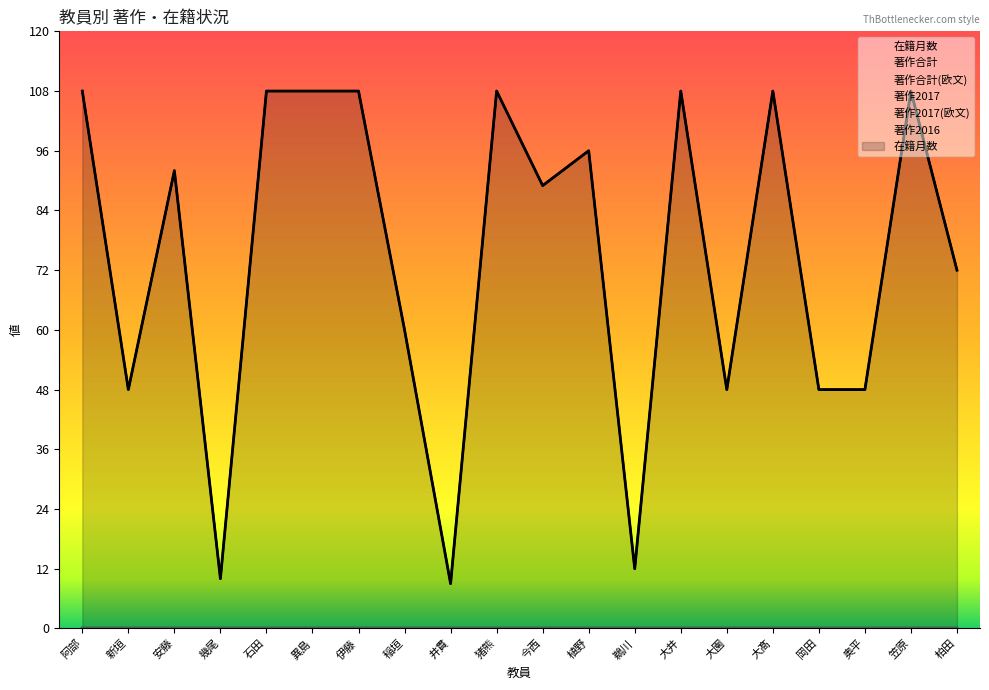

At 大園, list the series in order from largest to smallest.

在籍月数, 著作合計, 著作合計(欧文), 著作2017, 著作2017(欧文), 著作2016